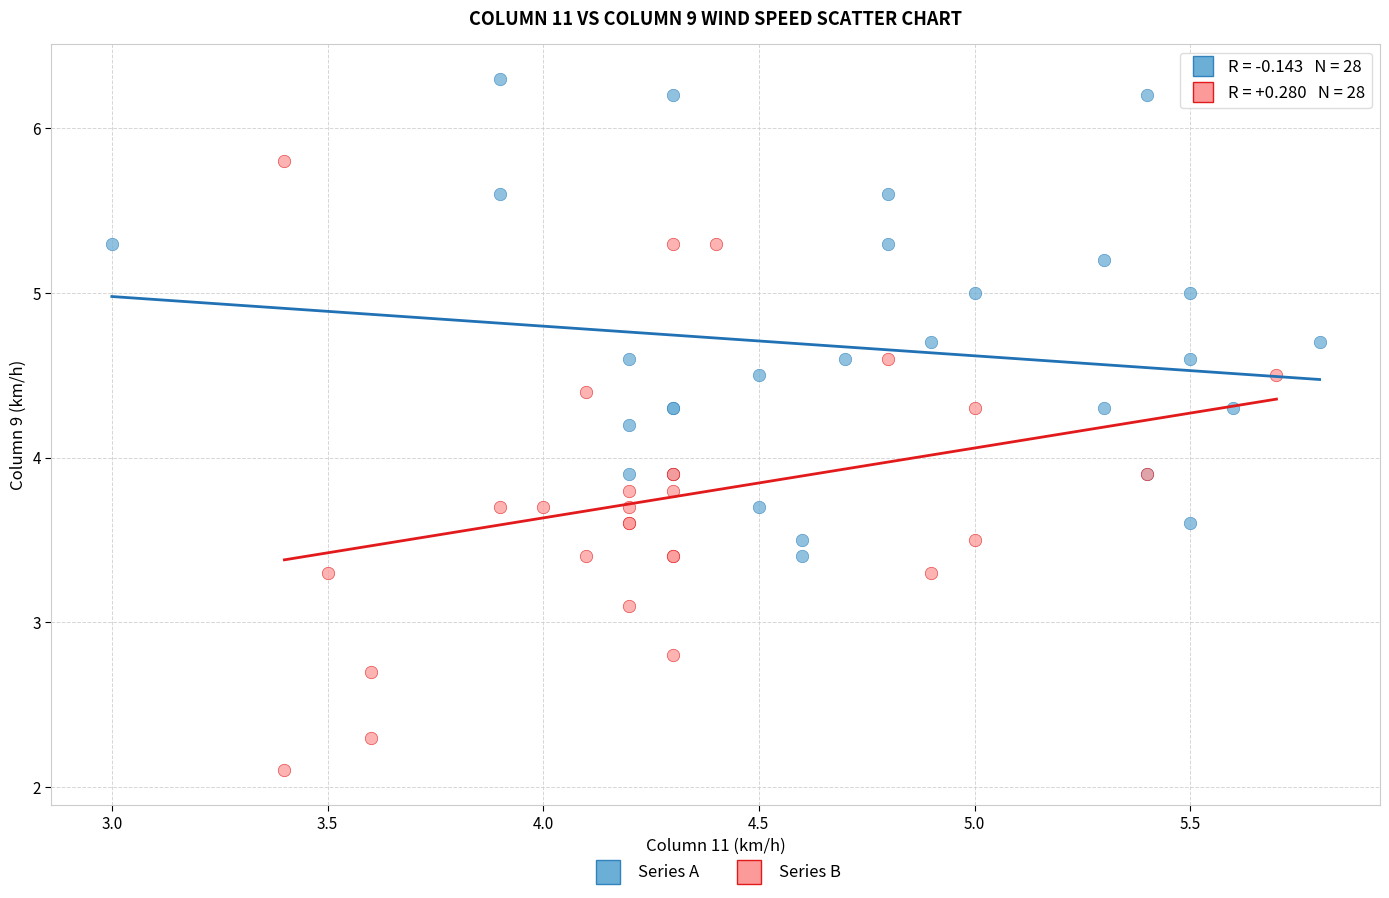

Which series contains the lowest Y value?

Series B